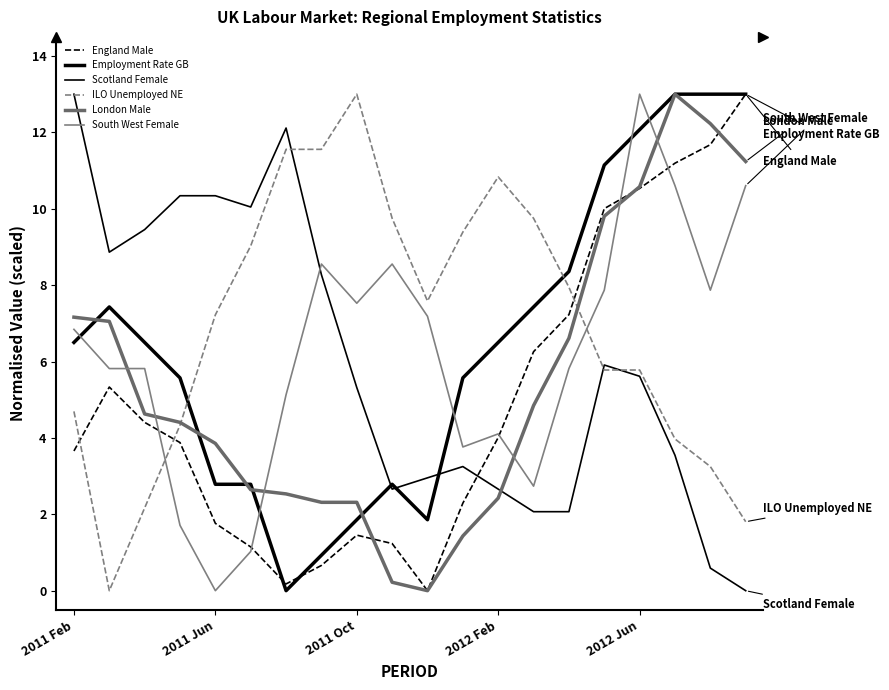

How many lines are shown in the chart?

6